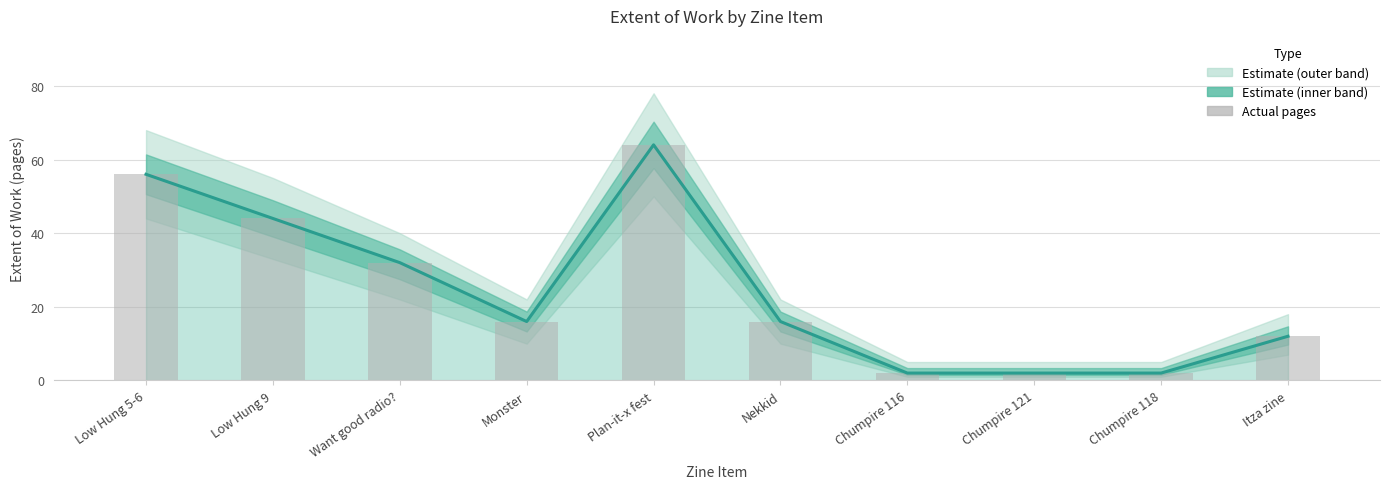

Which series has the widest spread of values?

Estimate